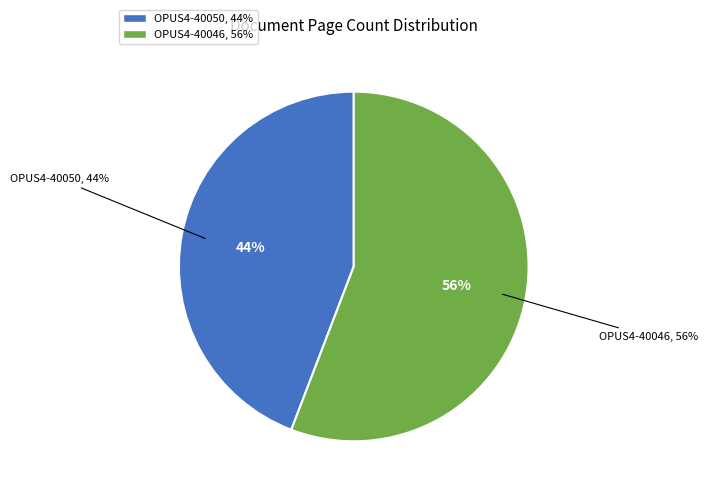

Which category accounts for the majority?

OPUS4-40046